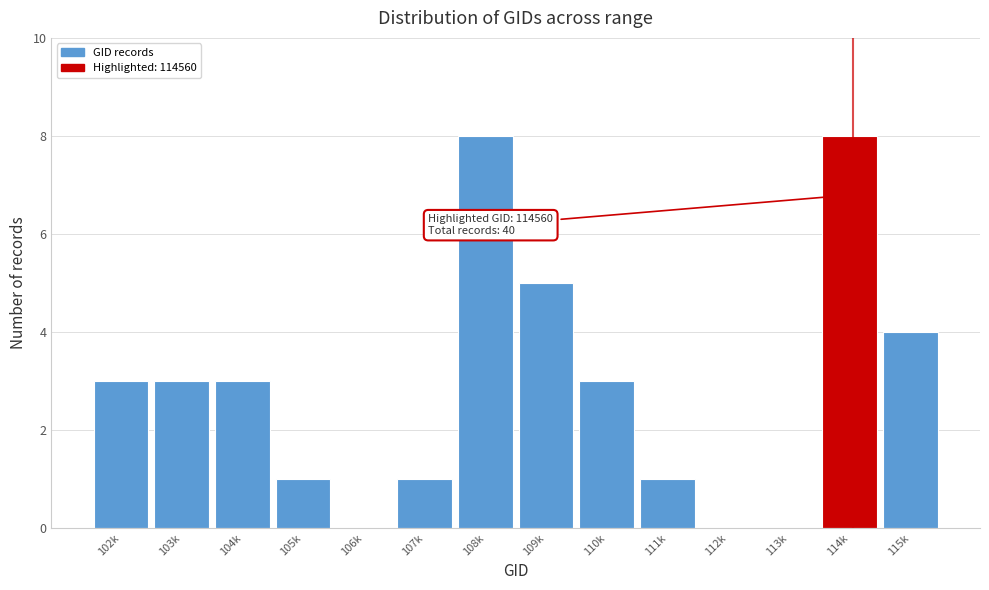

Reading left to right, extract all data points from this chart.

102k=3	103k=3	104k=3	105k=1	106k=0	107k=1	108k=8	109k=5	110k=3	111k=1	112k=0	113k=0	114k=8	115k=4